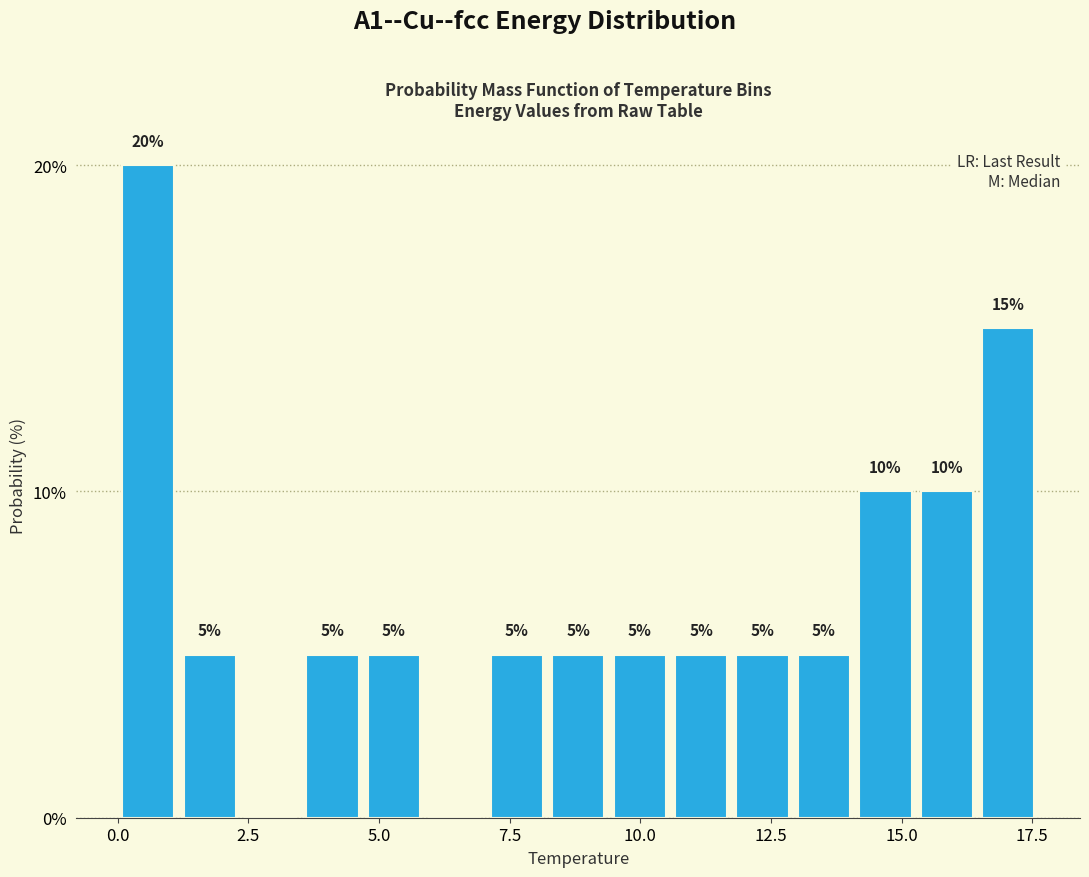

Read against the x-axis, roughly where is the centre of the tallest bar?

0.5